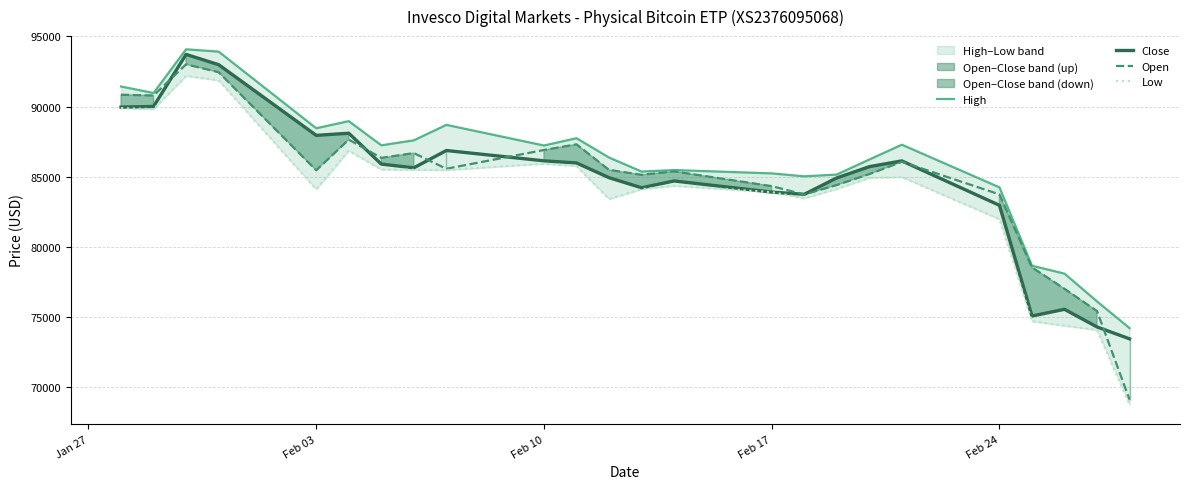

What is the minimum value for Open?

69116